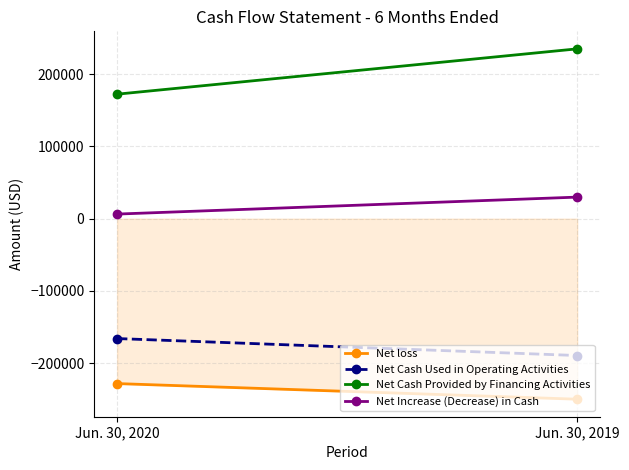

Which series has the largest total across all categories?

Net Cash Provided by Financing Activities